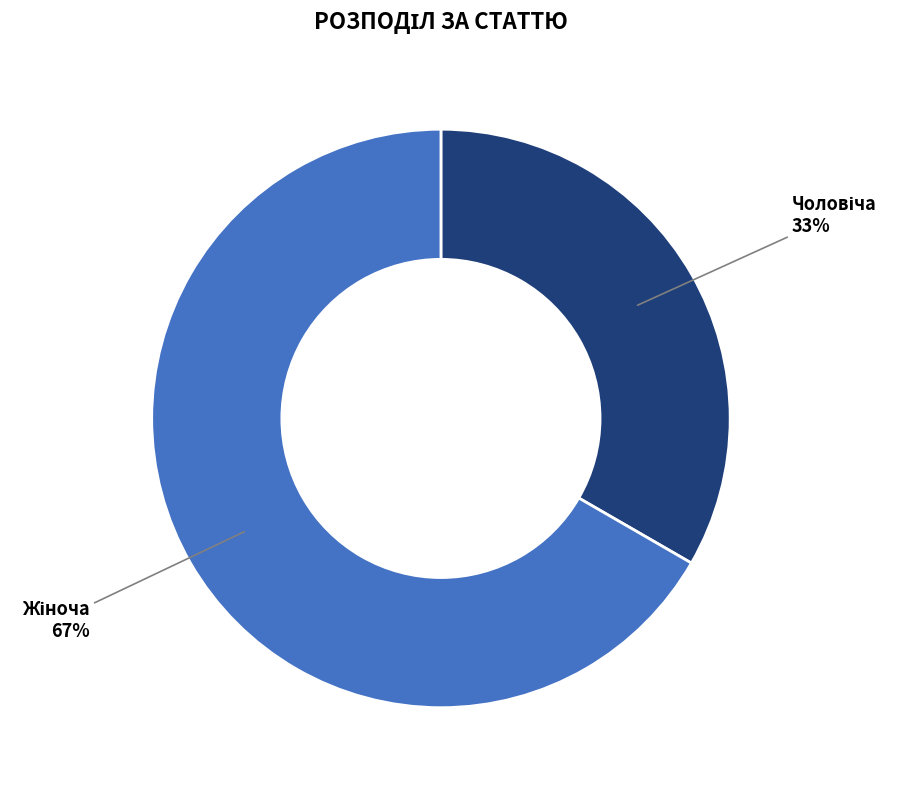

To the nearest percent, what is the average slice percentage?

50%